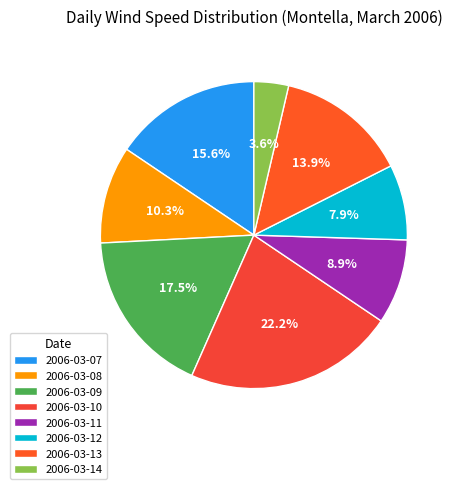

Rank the categories by value from highest to lowest.

2006-03-10, 2006-03-09, 2006-03-07, 2006-03-13, 2006-03-08, 2006-03-11, 2006-03-12, 2006-03-14